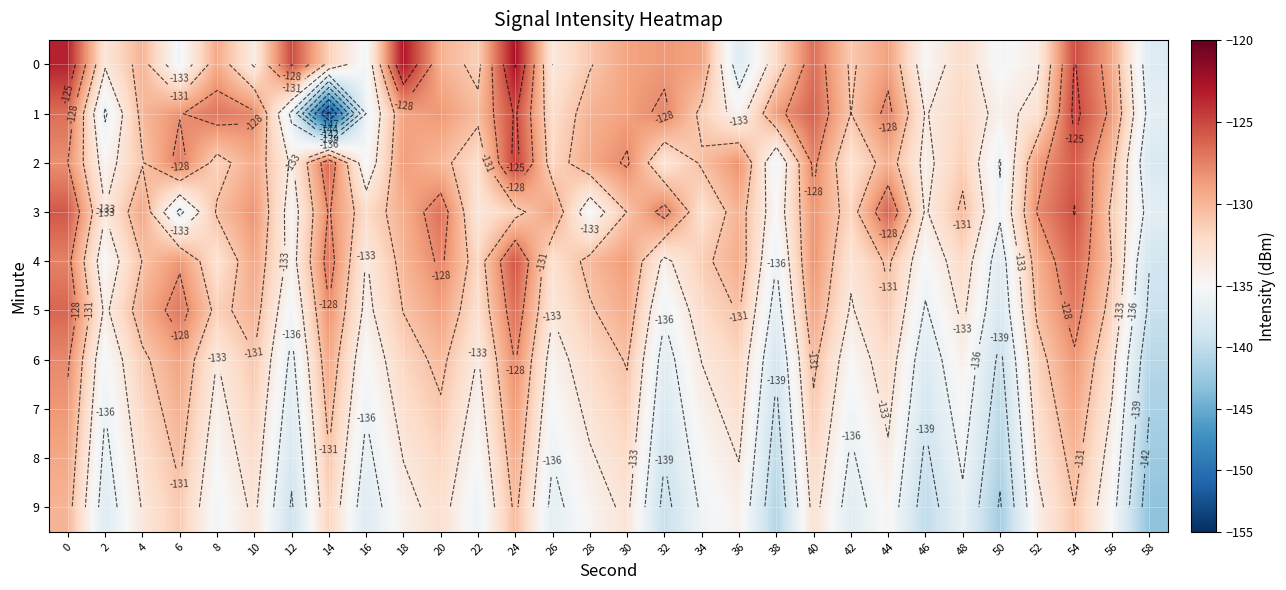

What is the difference between the 8 values at 58 and 56?

7.8